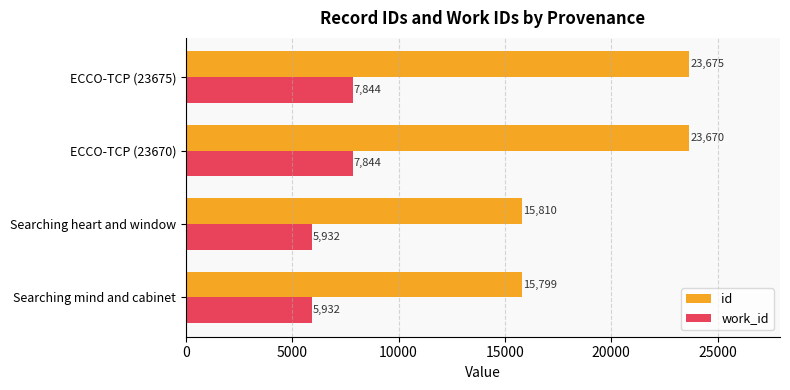

List the labels in order of id value, smallest first.

Searching mind and cabinet, Searching heart and window, ECCO-TCP (23670), ECCO-TCP (23675)